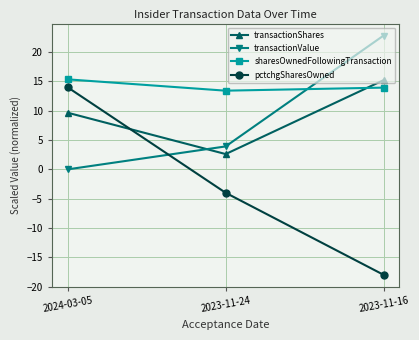

Is it true that pctchgSharesOwned equals -18.0 at 2023-11-16?

True